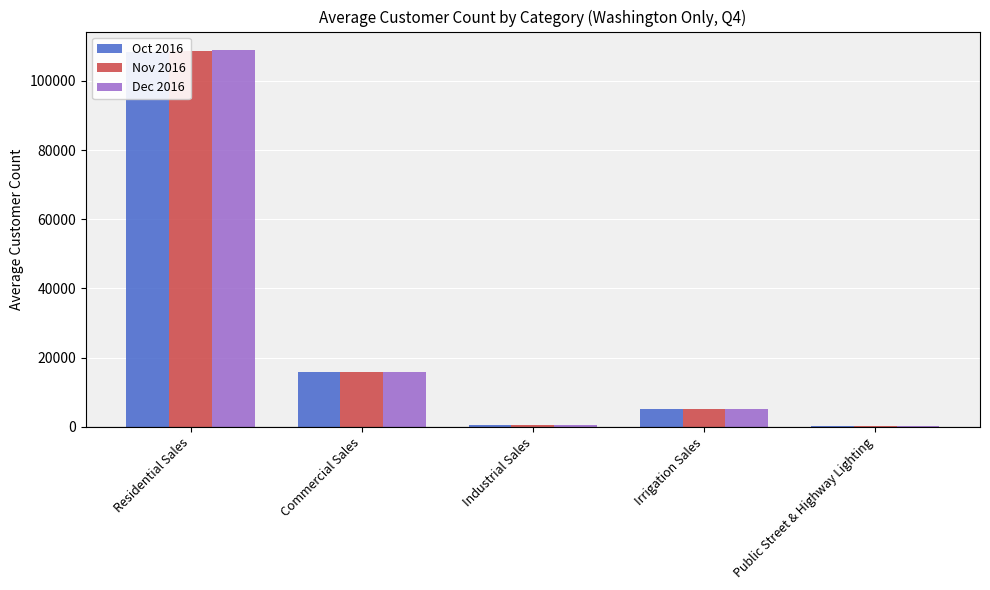

Between Commercial Sales and Irrigation Sales, which is larger?

Commercial Sales